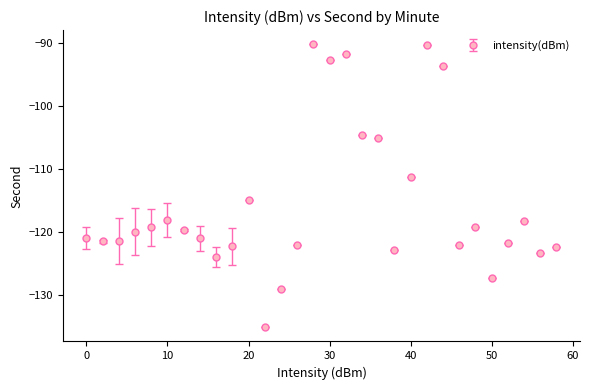

True or false: the data has more than 1 interior local peaks.

True